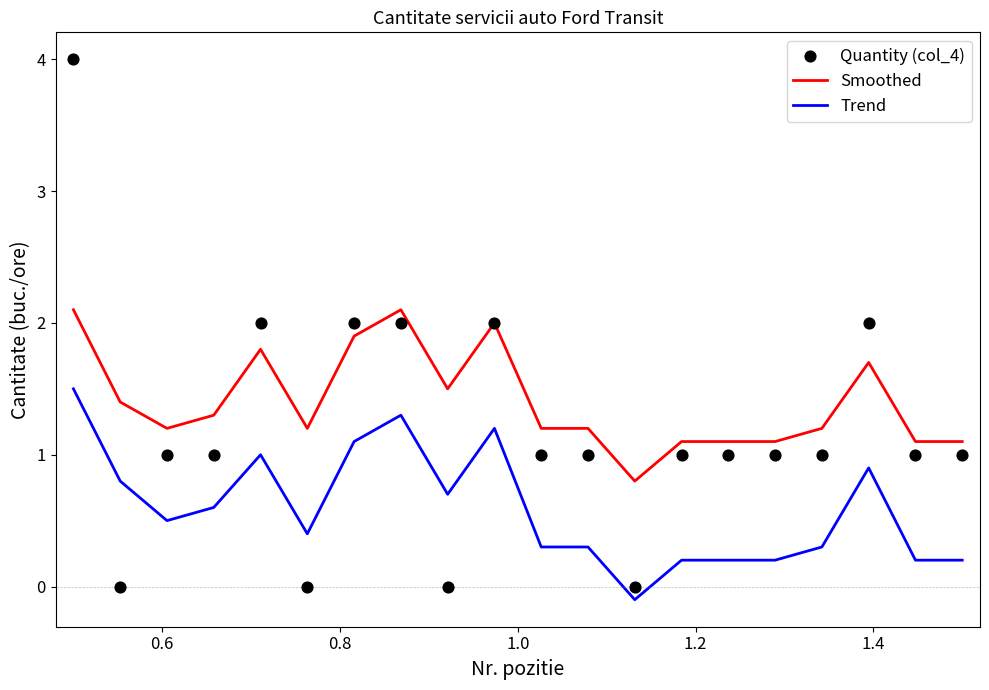

What is the highest value of the Smoothed series?

2.1